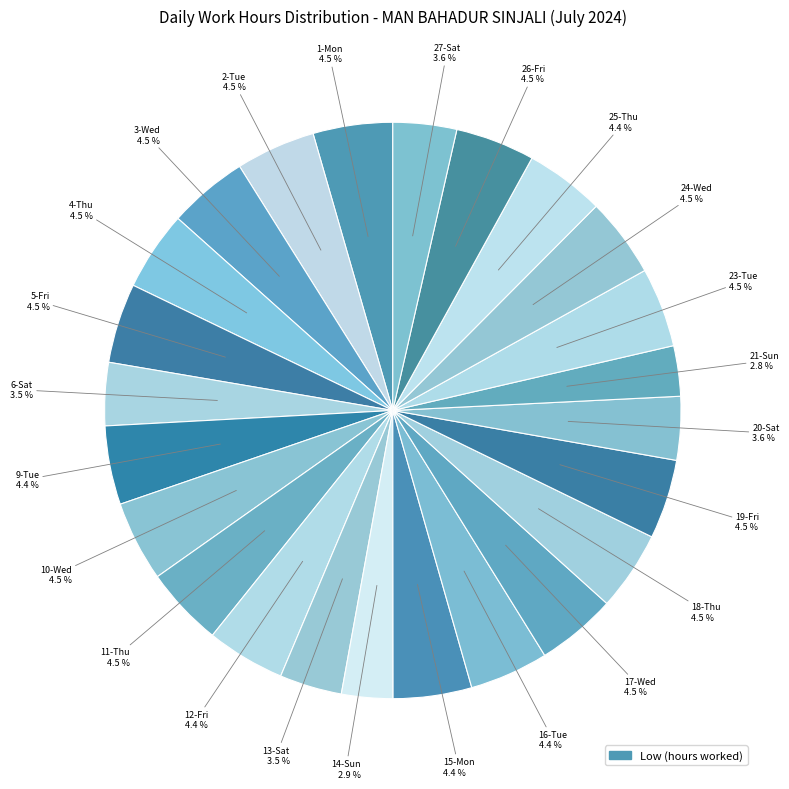

How many segments does this pie chart have?

24